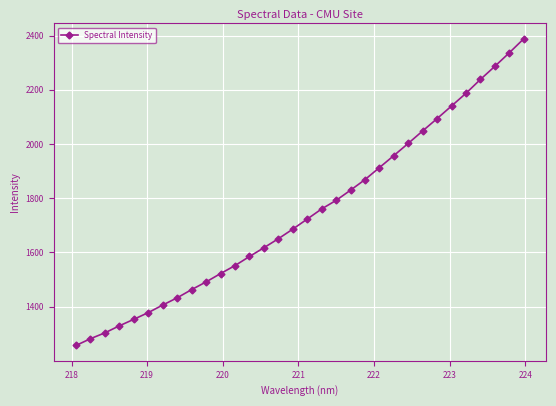

What is the difference between the maximum and second lowest values?

1106.6